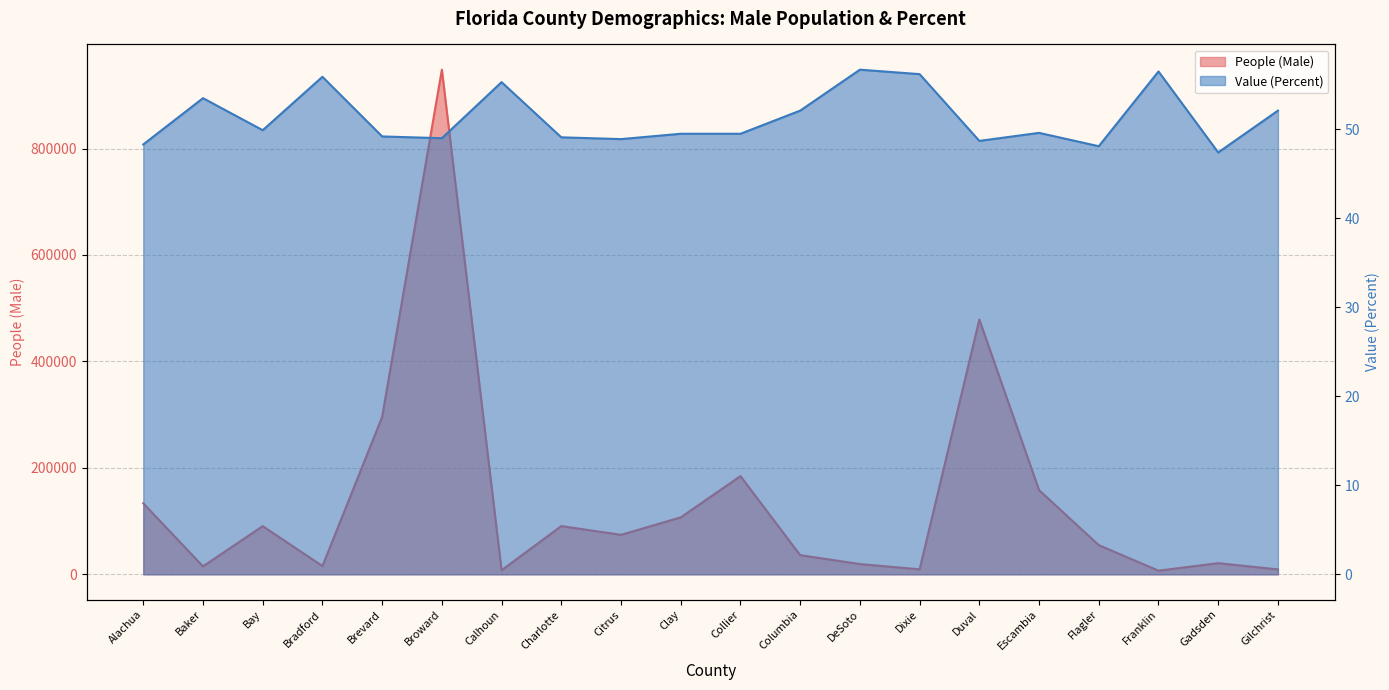

Reading left to right, what are all the values shown in this chart?

People (Male): 133446.0	14978.0	90549.0	15612.0	295862.0	948192.0	7664.0	90681.0	74221.0	106993.0	184543.0	36077.0	19280.0	9392.0	478773.0	158208.0	54827.0	6917.0	20969.0	9257.0
Value (Percent): 48.3	53.5	49.9	55.9	49.2	49.0	55.3	49.1	48.9	49.5	49.5	52.1	56.7	56.2	48.7	49.6	48.1	56.5	47.4	52.1